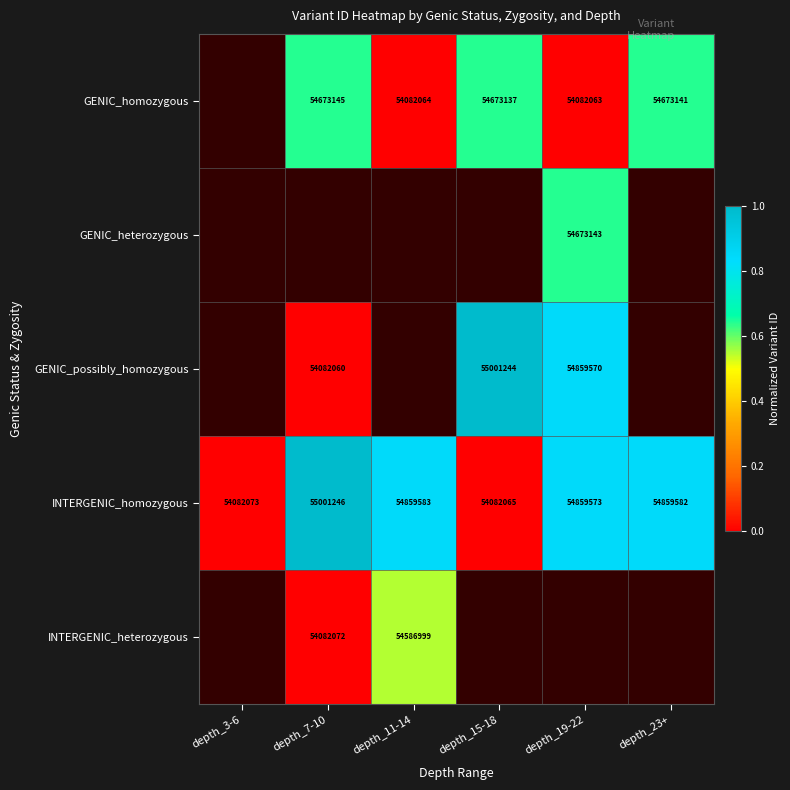

The value of GENIC_possibly_homozygous at depth_15-18 is 0.7. True or false?

False